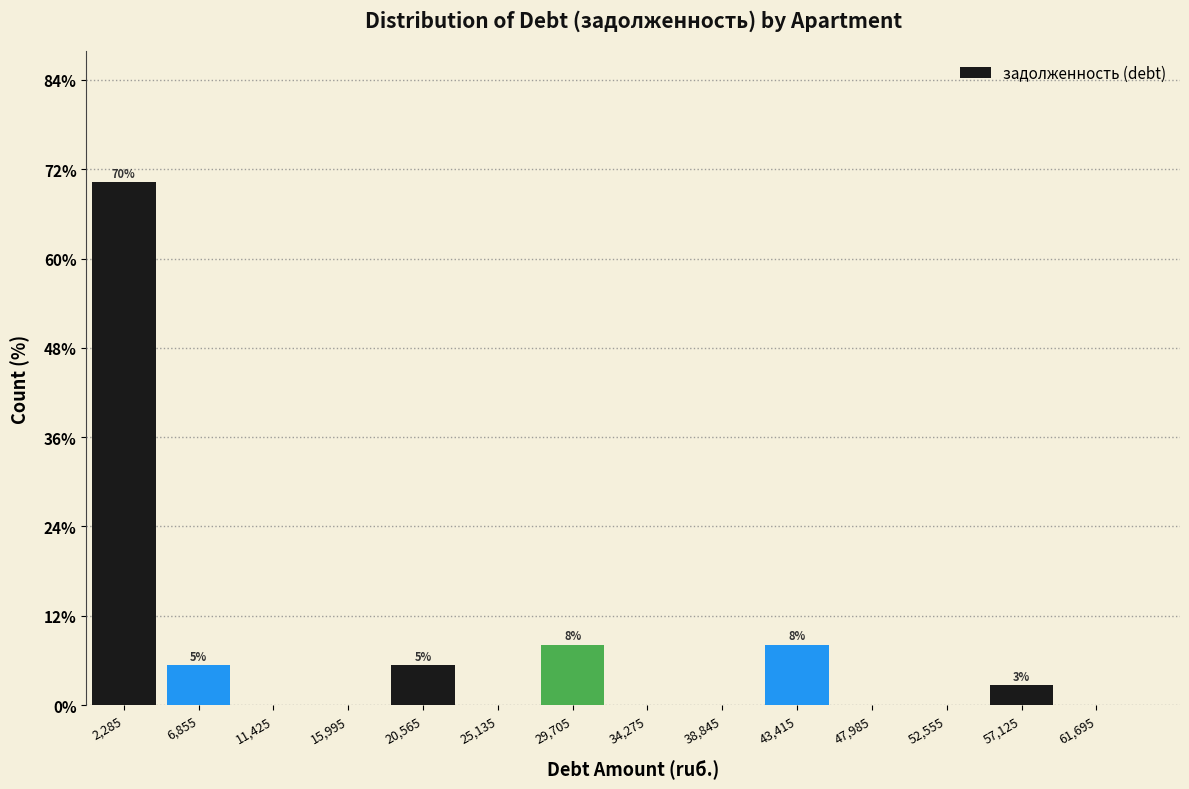

Which range on the x-axis has the tallest bar?

0 to 4500